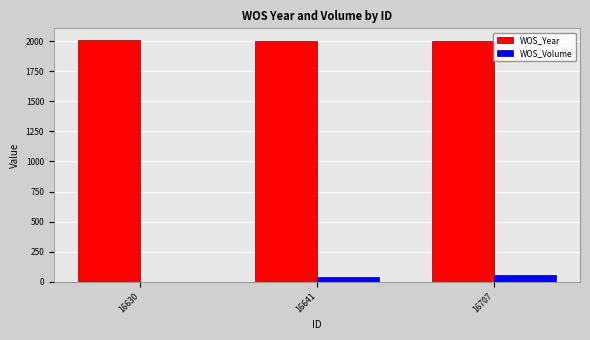

Is it true that WOS_Year equals 2869 at 16641?

False